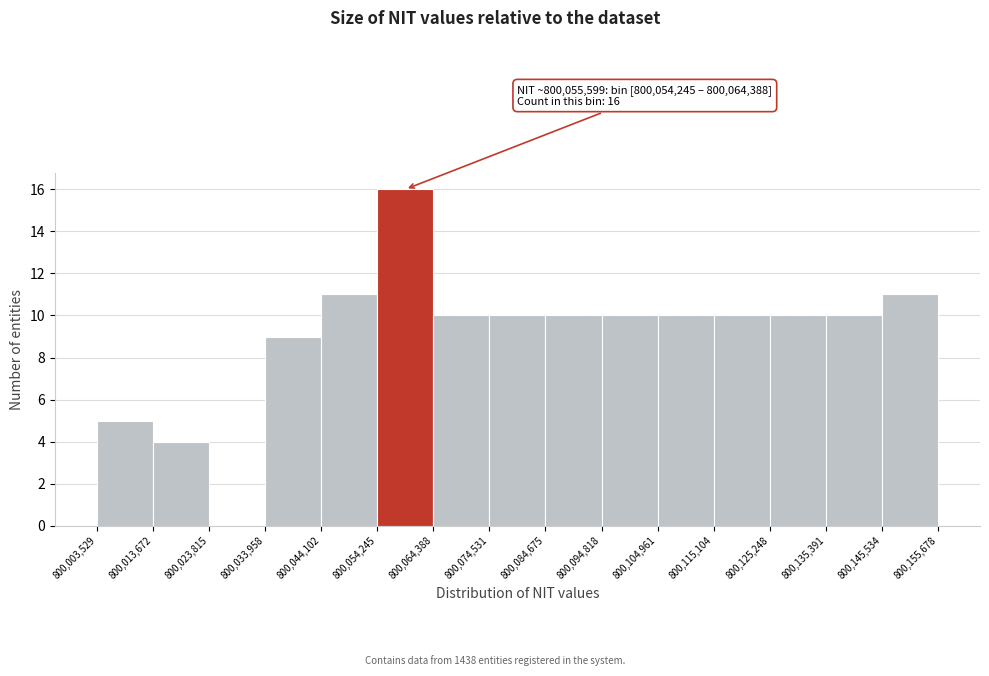

Which range on the x-axis has the tallest bar?

800,054,245 to 800,064,388